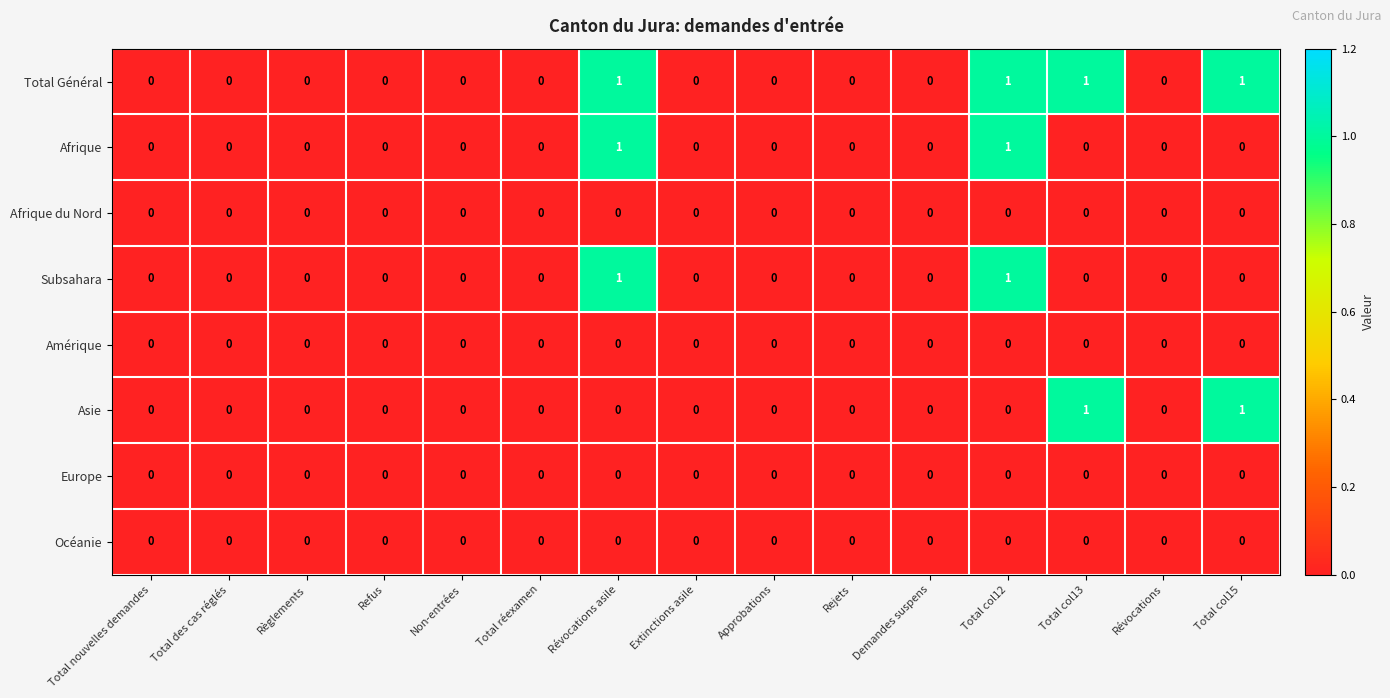

Count the Asie values in the range 0 to 1.

15